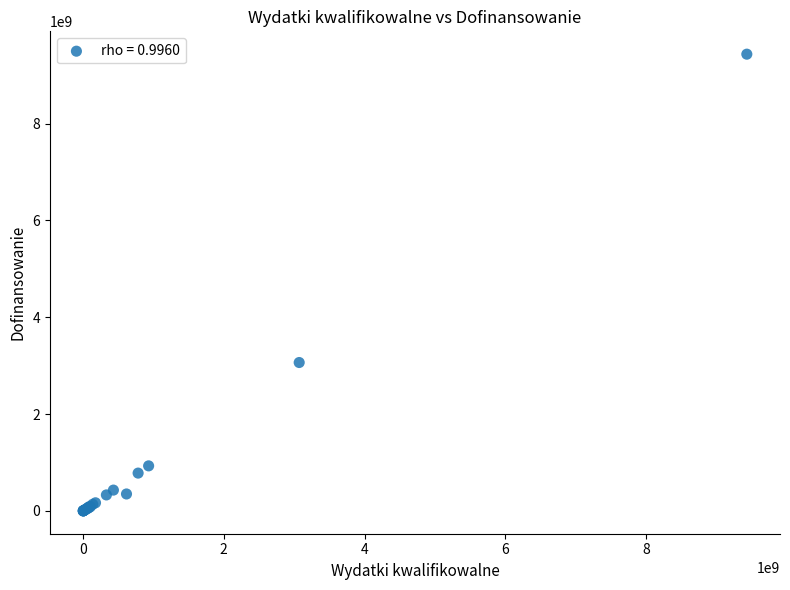

What Y value in the scatter plot is closest to 4717191140?

3065624610.1